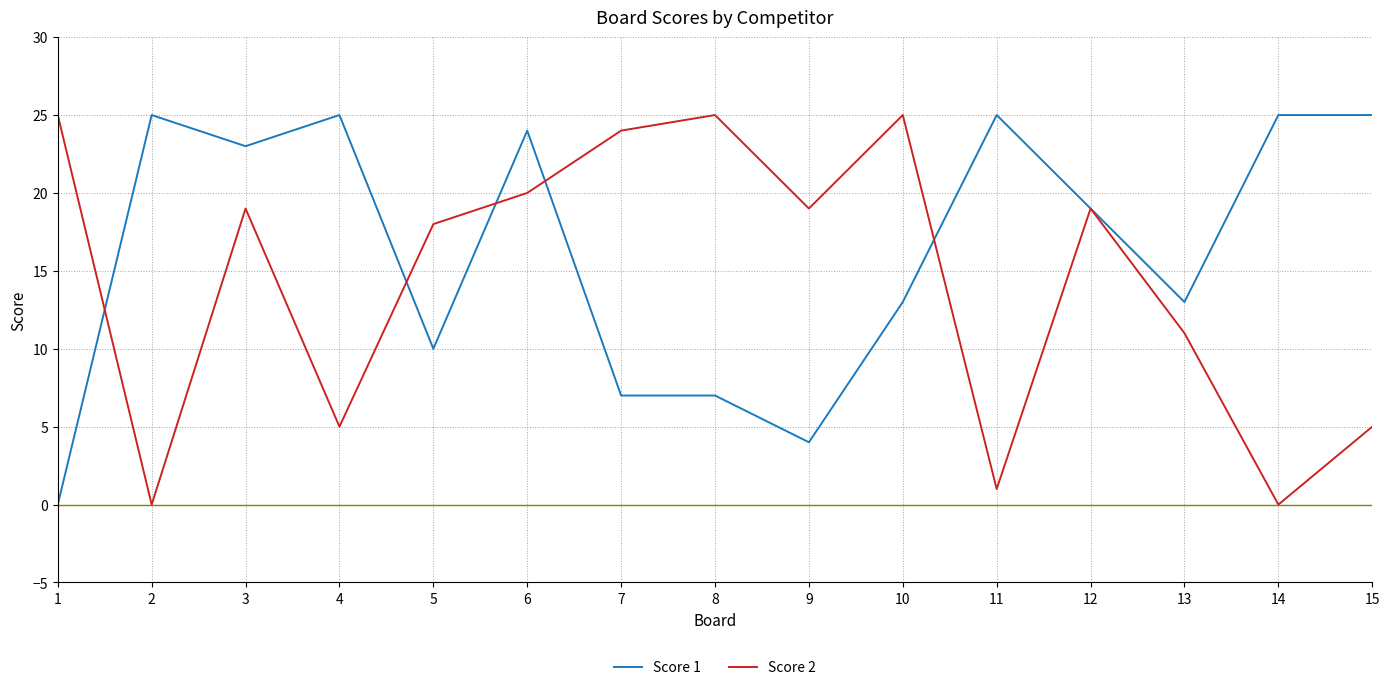

Where does the Score 1 series first go above 19?

2